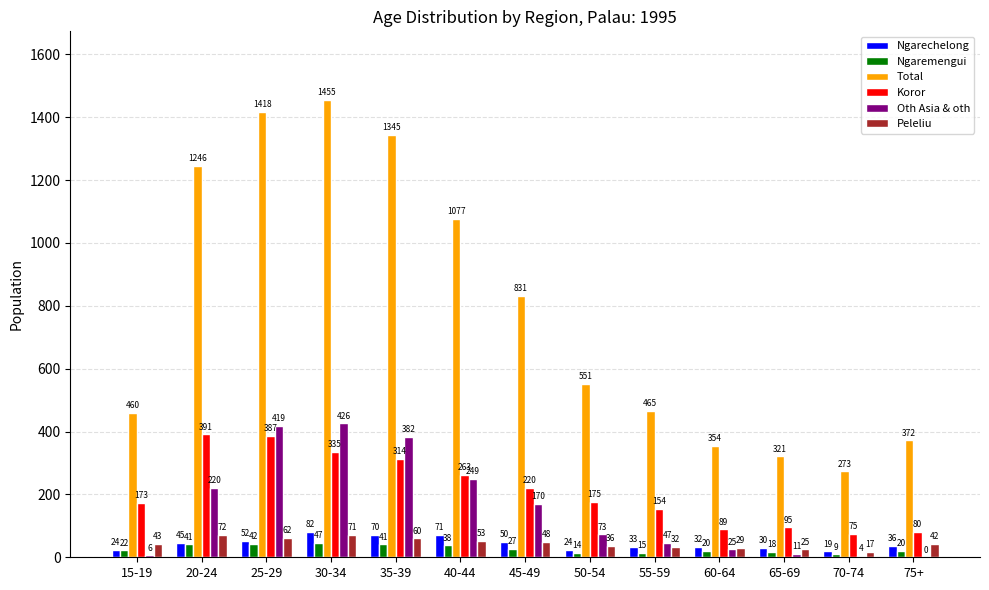

Which series has the largest total across all categories?

Total